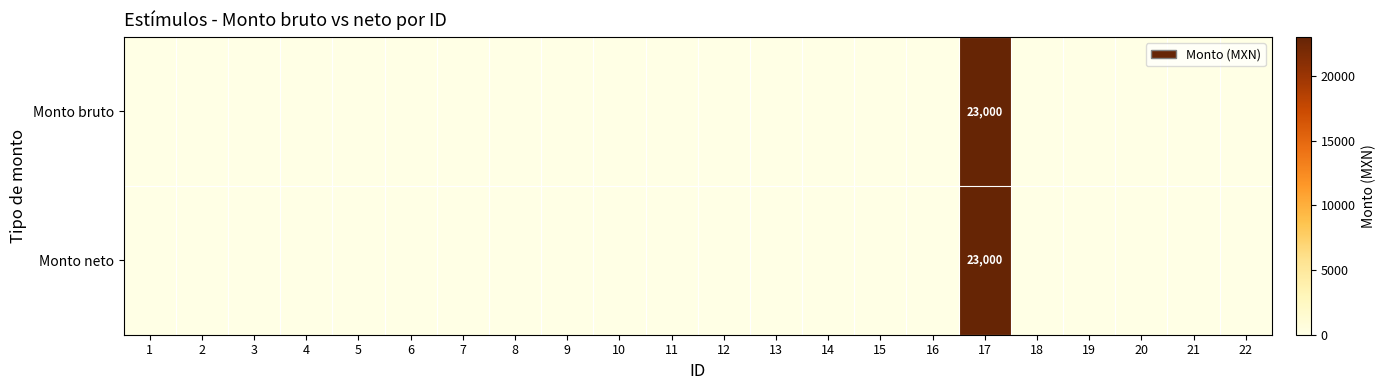

List the series in order of their peak value, highest first.

Monto bruto, Monto neto